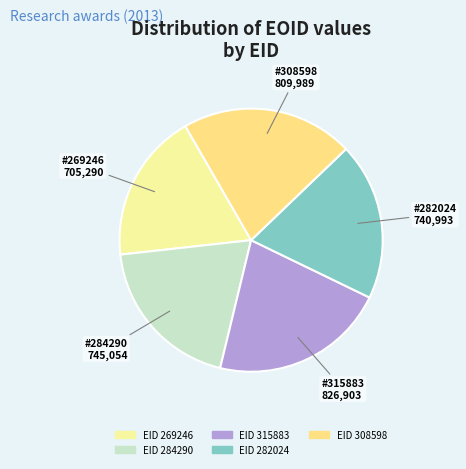

Count the number of slices in the pie.

5